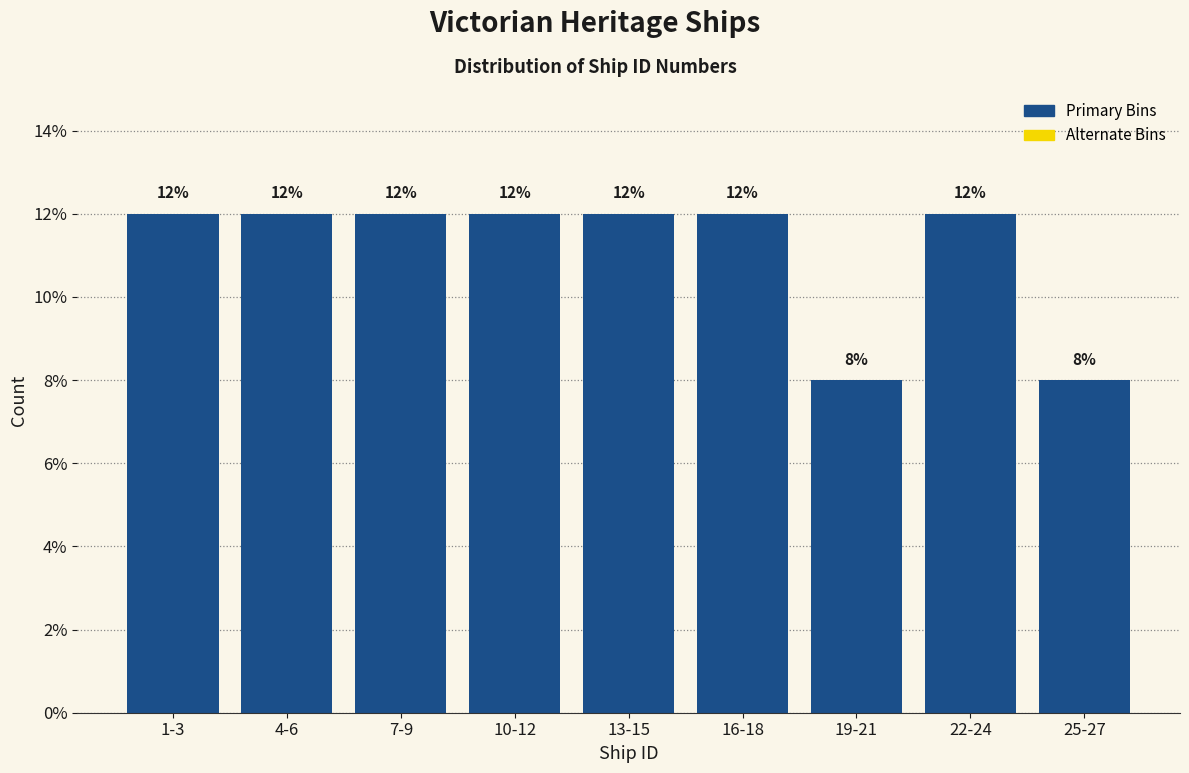

Reading left to right, list all the values displayed in this chart.

1-3=12	4-6=12	7-9=12	10-12=12	13-15=12	16-18=12	19-21=8	22-24=12	25-27=8